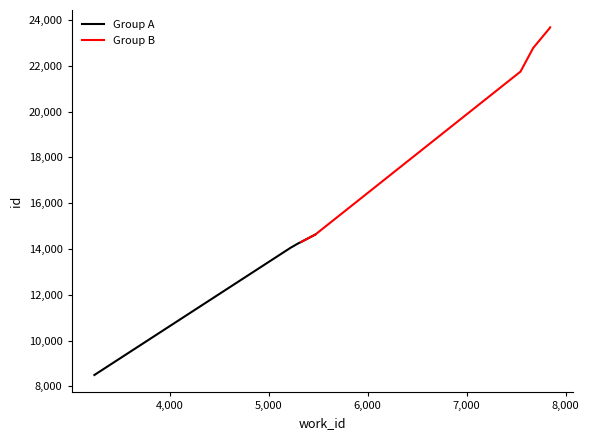

What is the minimum value shown in the chart?

8493